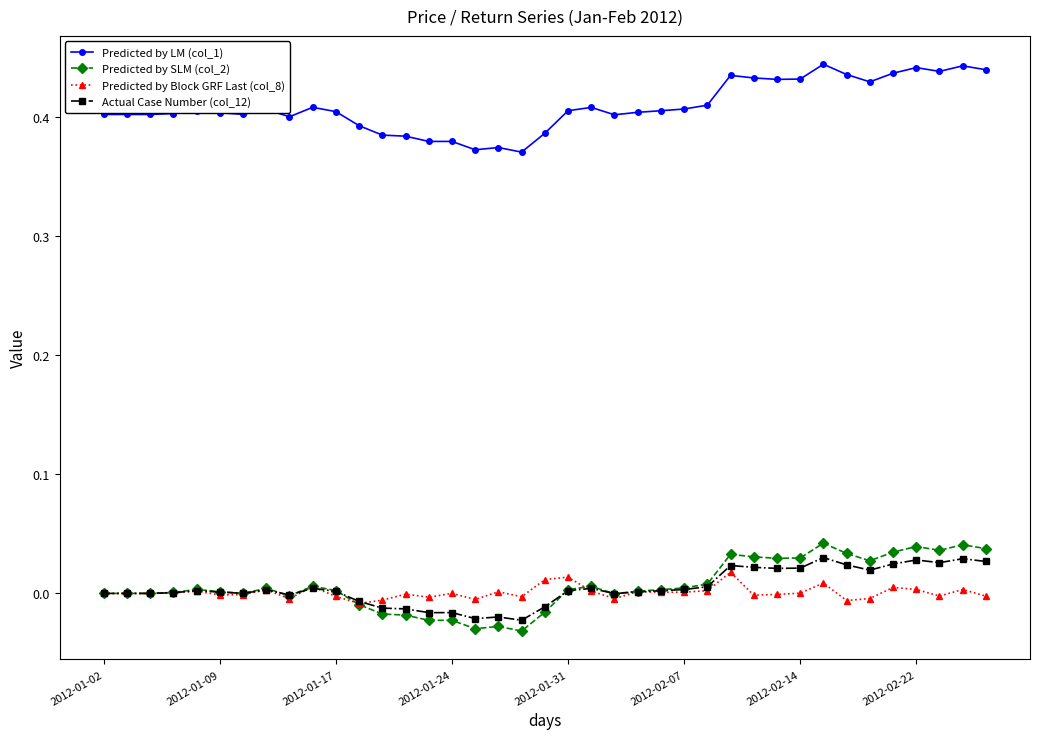

True or false: Predicted by Block GRF Last (col_8) has more than 1 interior local peaks.

True